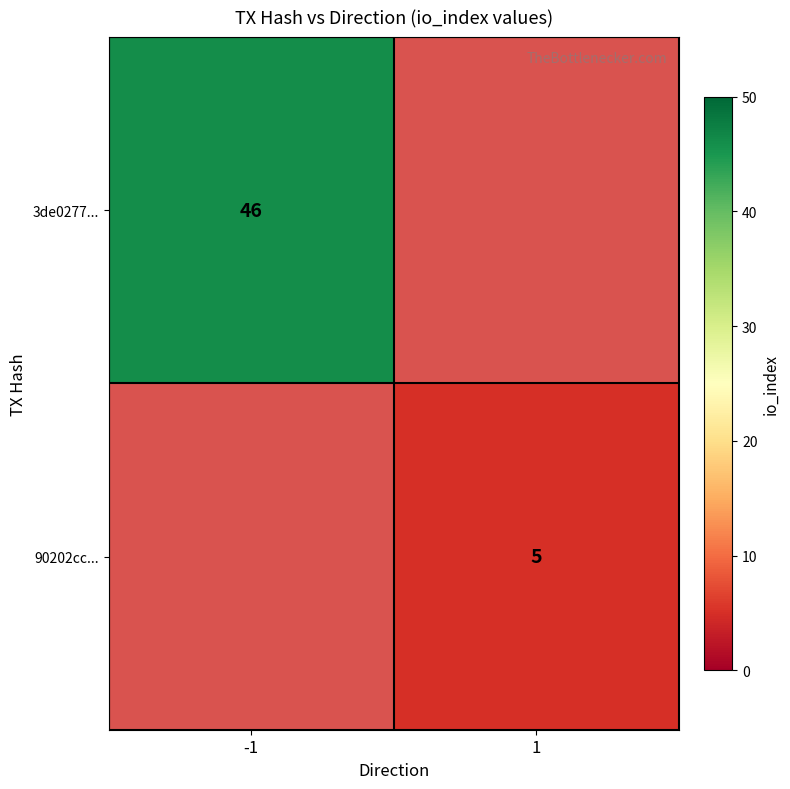

True or false: 90202cc... has a value of 5 at 1.

True